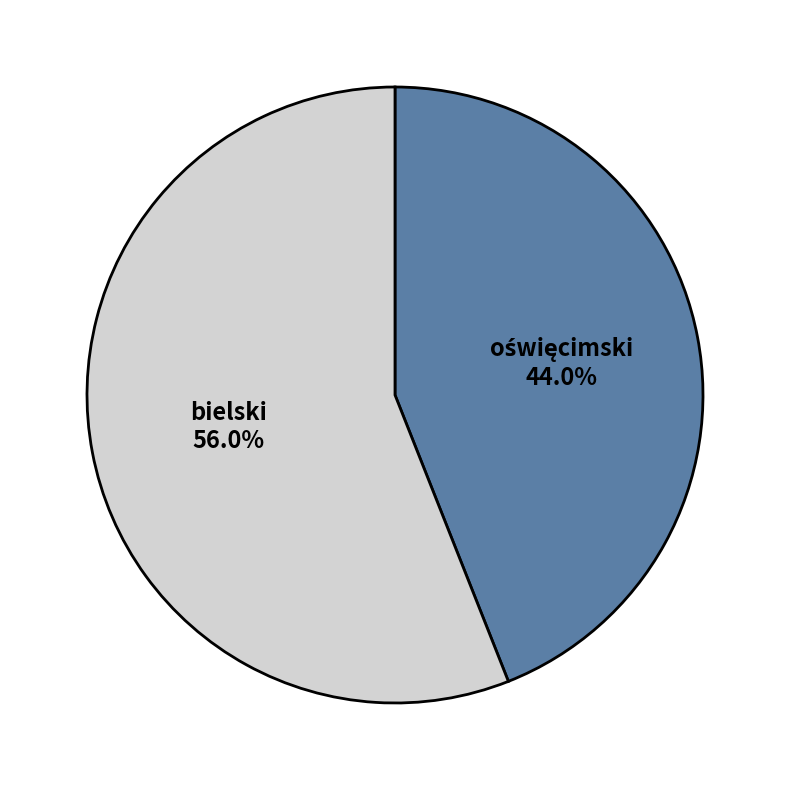

Does any single category account for the majority?

Yes